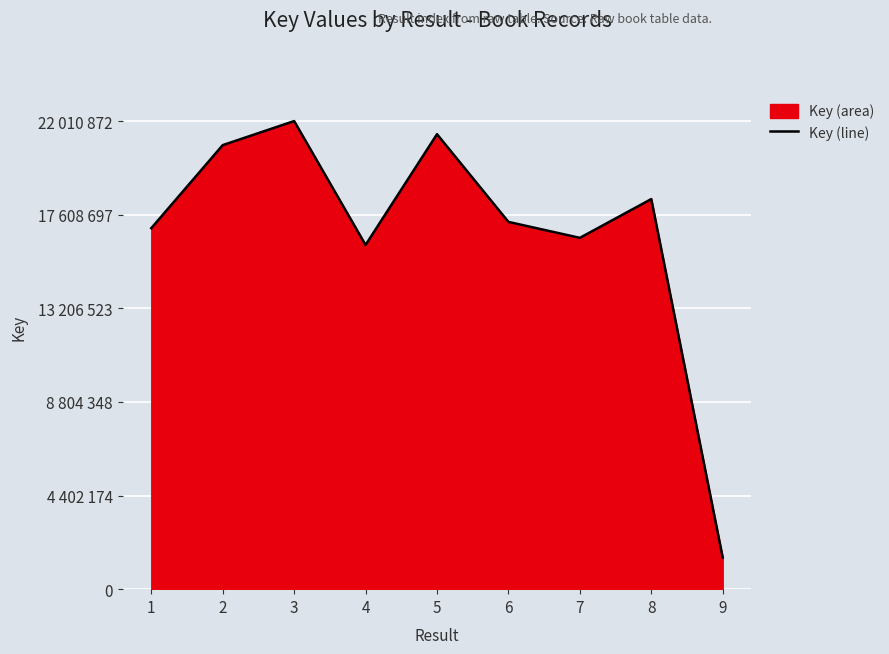

Rank the categories by value from lowest to highest.

9, 4, 7, 1, 6, 8, 2, 5, 3